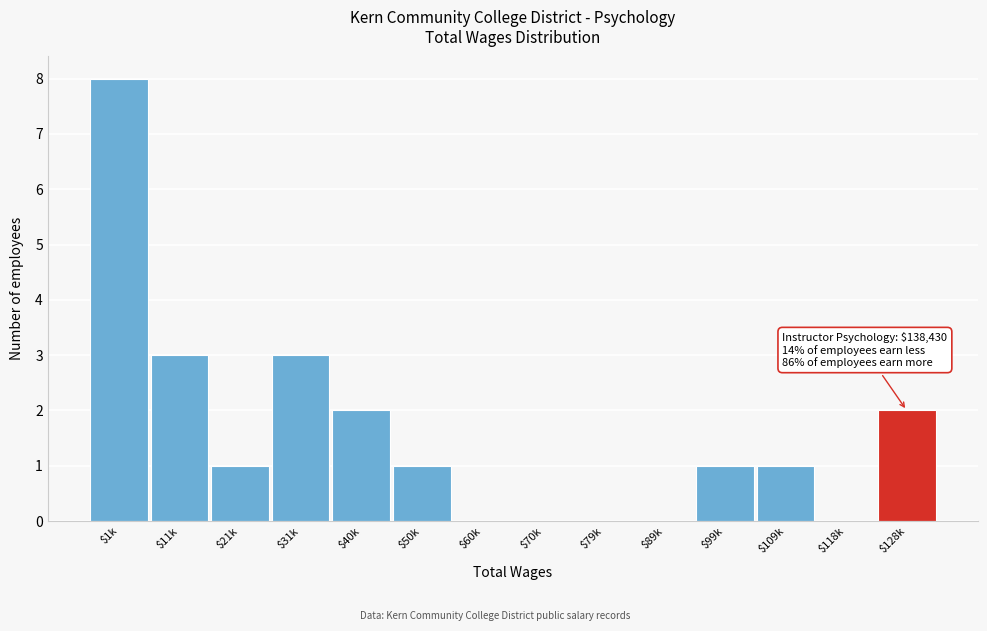

What is the sum of all values?

22